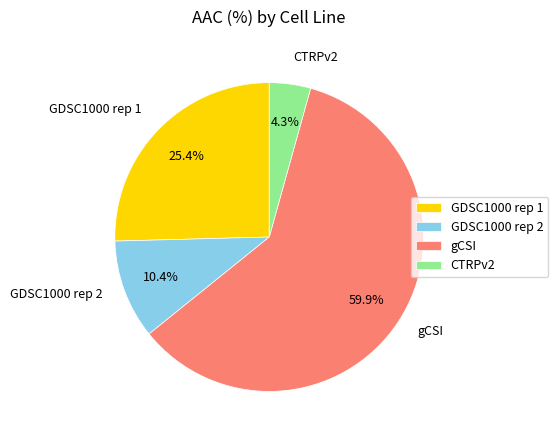

Is it true that GDSC1000 rep 2 is 10% of the pie?

True